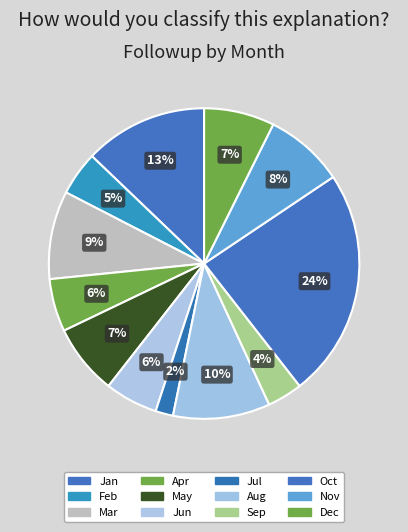

To the nearest percent, what is the average slice percentage?

8%